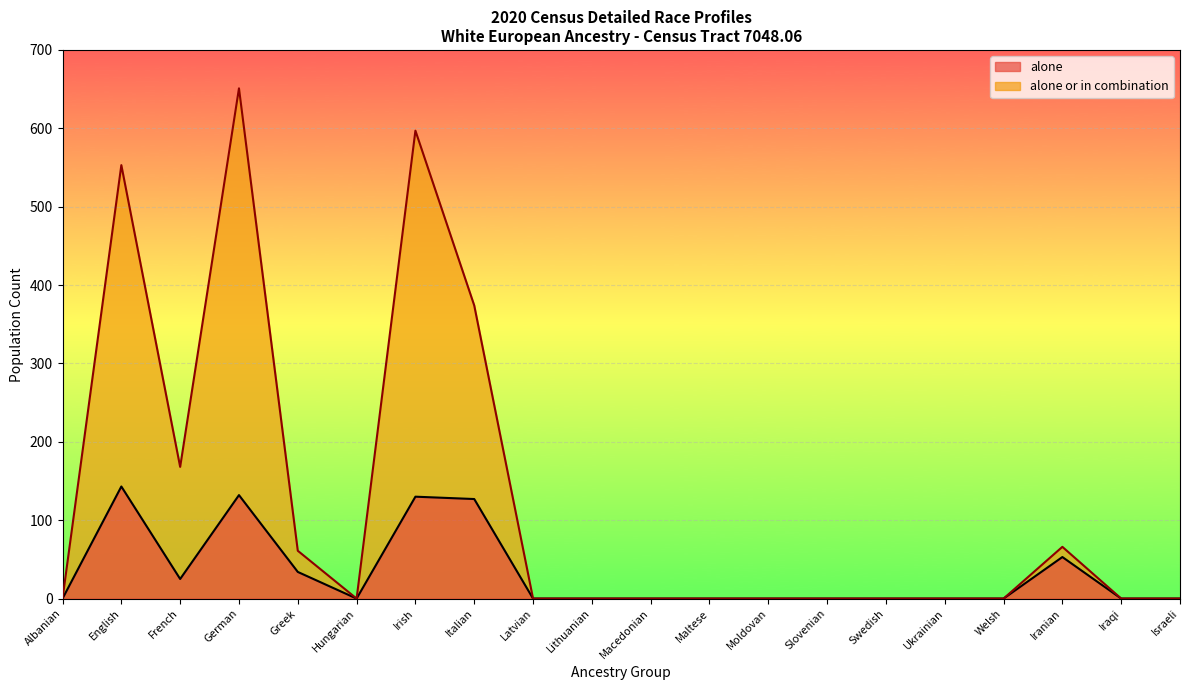

True or false: alone and alone or in combination cross at least once.

False